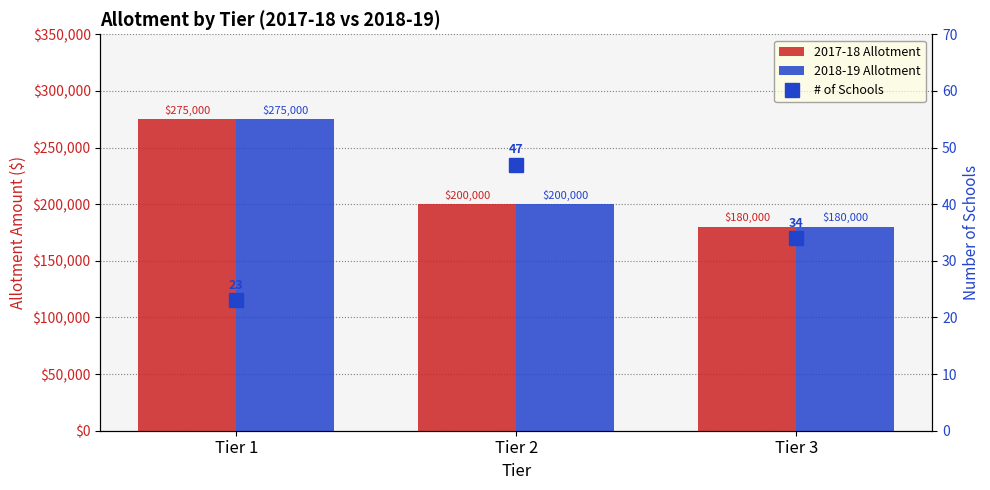

What is the value of the # of Schools bar at the 1st from the left?

23